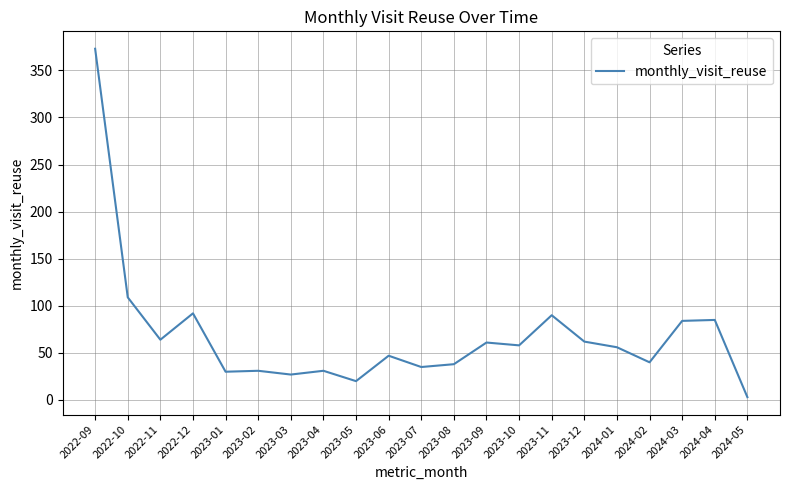

What is the difference between the maximum and minimum values?

370